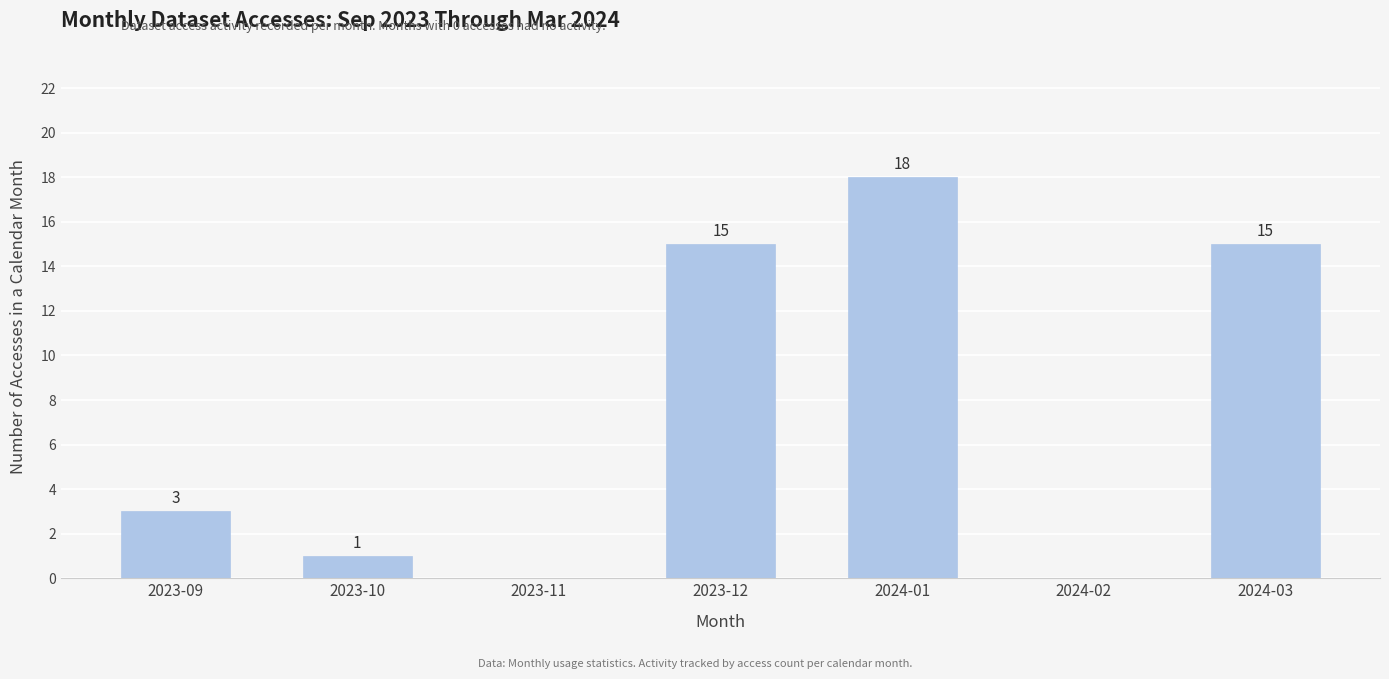

Are the bars horizontal?

No